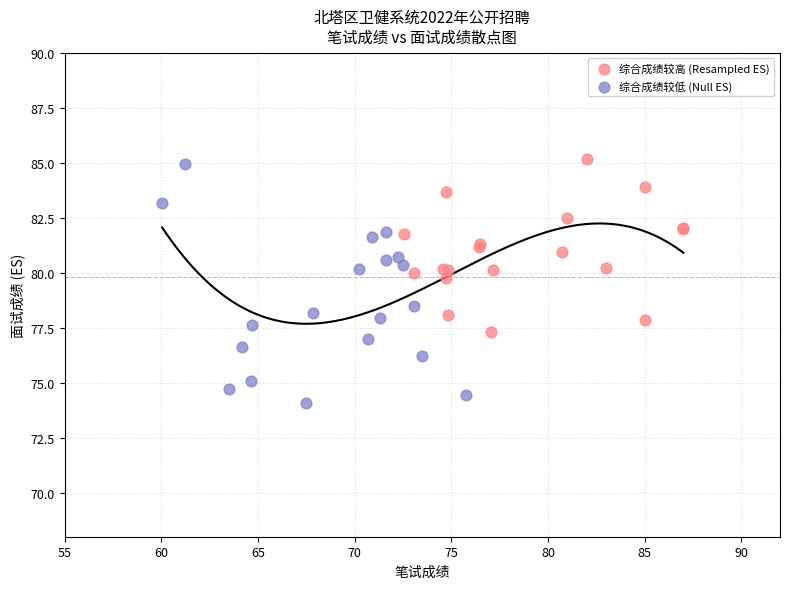

Which series has the widest spread of Y values?

综合成绩较低 (Null ES)